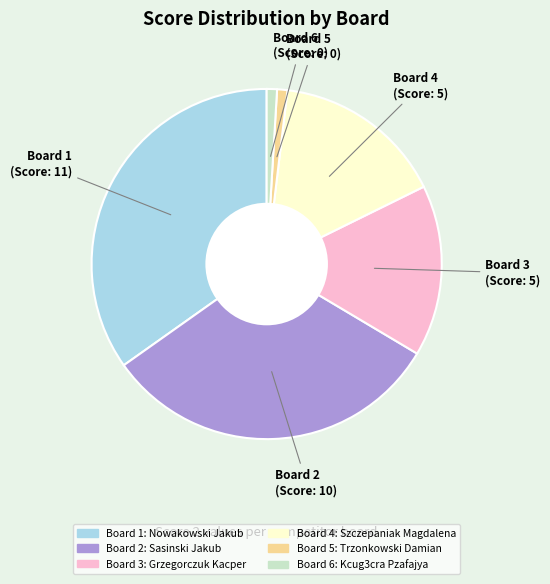

Does any single category account for the majority?

No